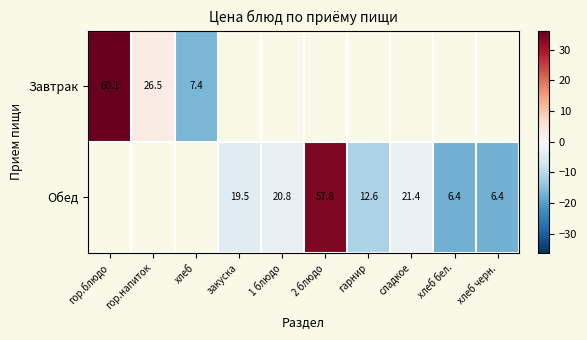

Is it true that Обед equals -3.7 at сладкое?

False